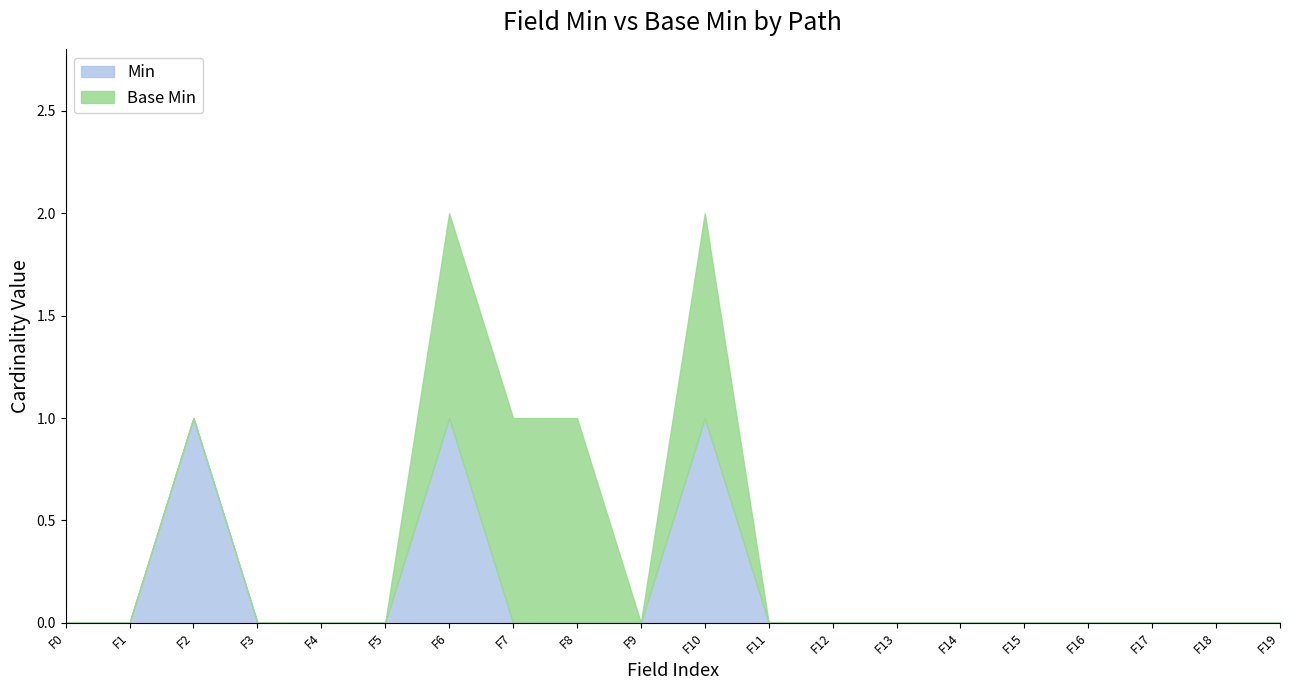

What are all the series names shown in the legend?

Min, Base Min